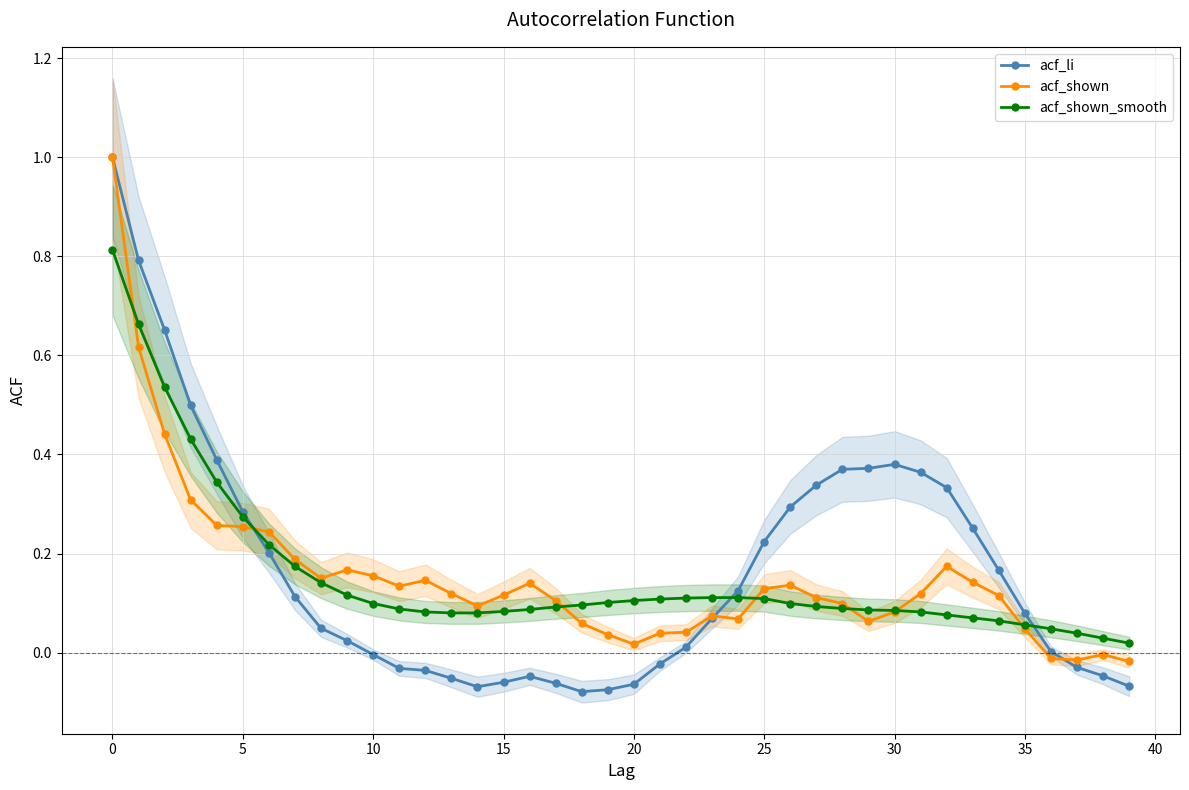

At which label is acf_li closest to 0?

36